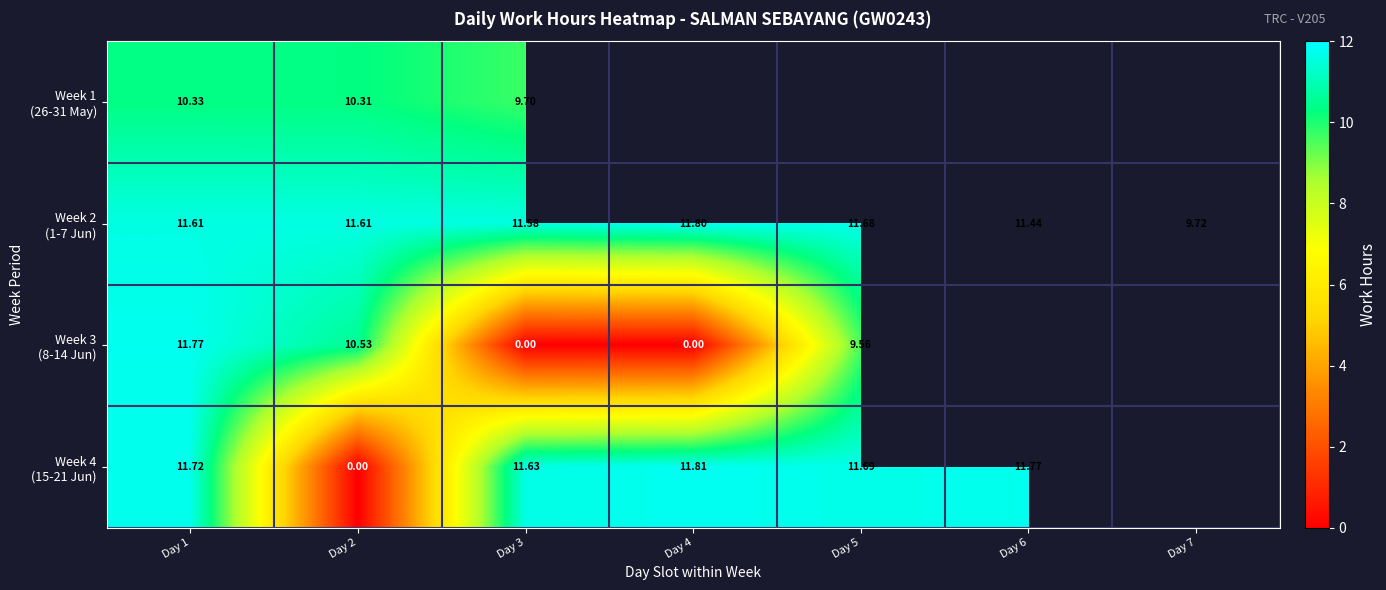

Which series has the largest range (max minus min)?

Week 4 (15-21 Jun)